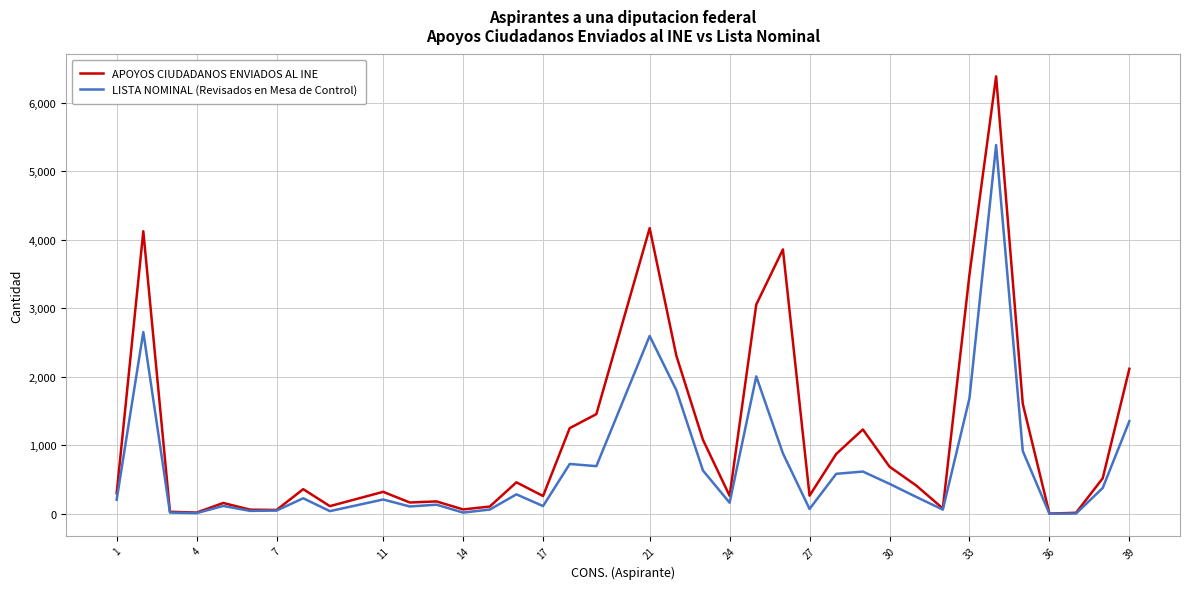

True or false: LISTA NOMINAL (Revisados en Mesa de Control) has more than 0 points higher than both neighbors.

True